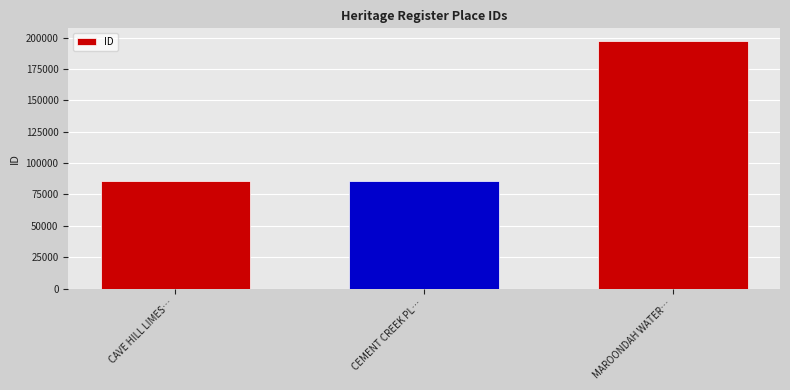

What position from the left is CAVE HILL LIMES…?

1